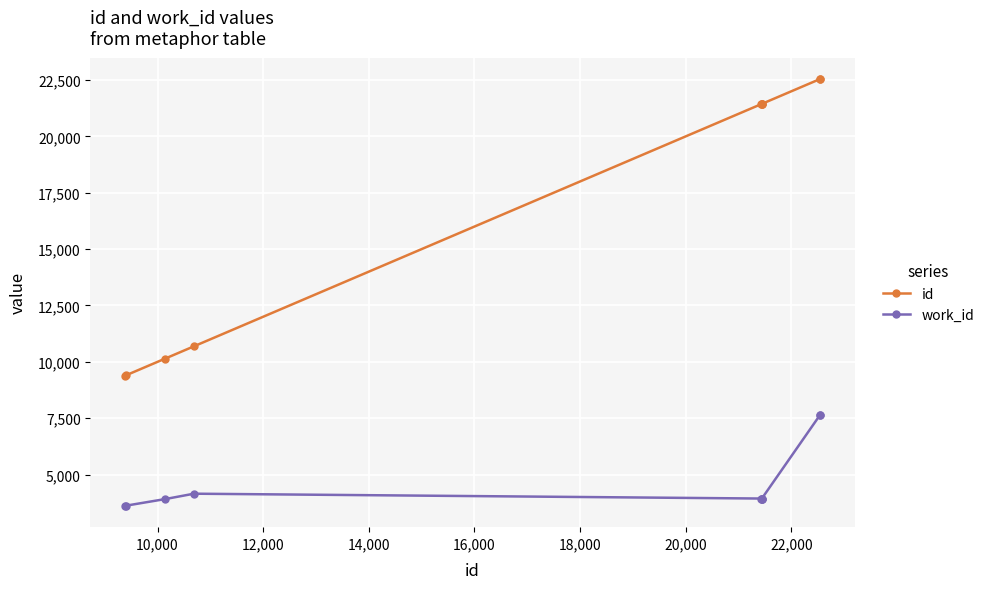

What is the lowest value of the work_id series?

3615